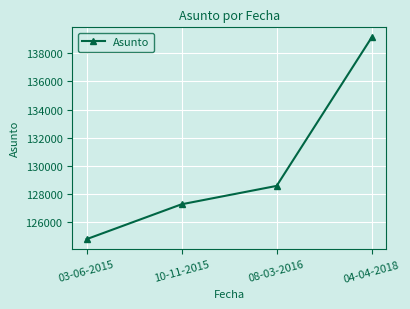

True or false: the data has more than 0 interior local peaks.

False